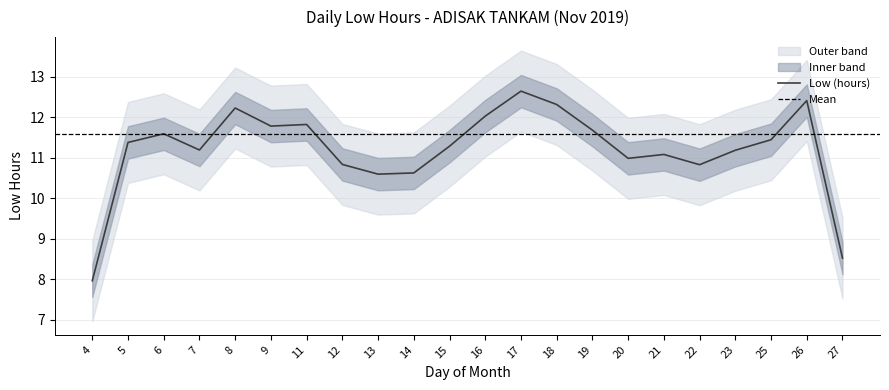

What is the maximum value for Low (hours)?

12.6